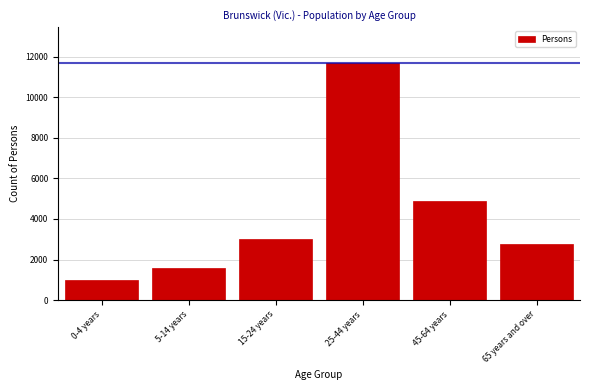

Reading right to left, list all the values displayed in this chart.

2785	4862	11702	2995	1571	981